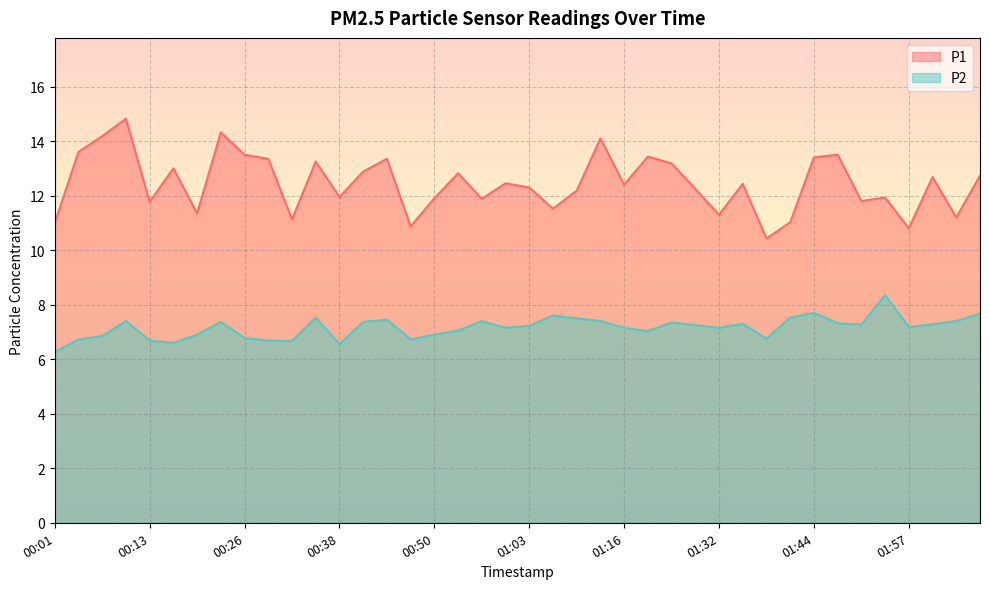

Is the value of P1 at 02:00 greater than the value of P2 at 01:32?

Yes